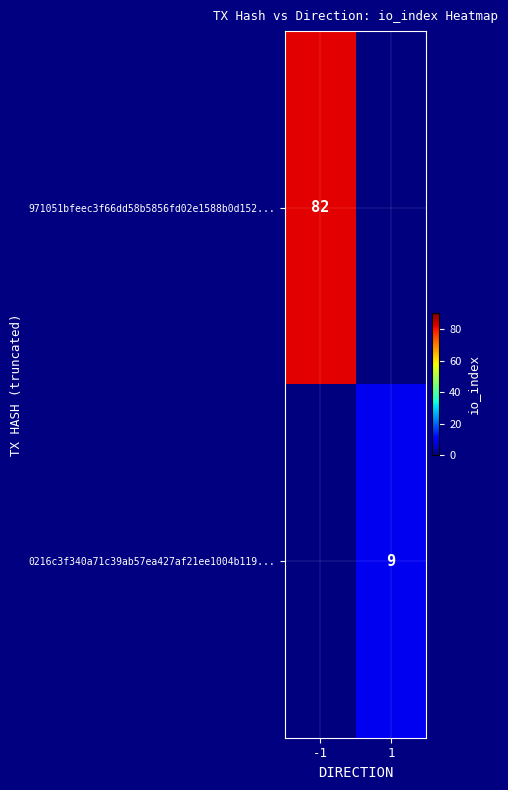

The value of 971051bfeec3f66dd58b5856fd02e1588b0d152... at -1 is 82. True or false?

True